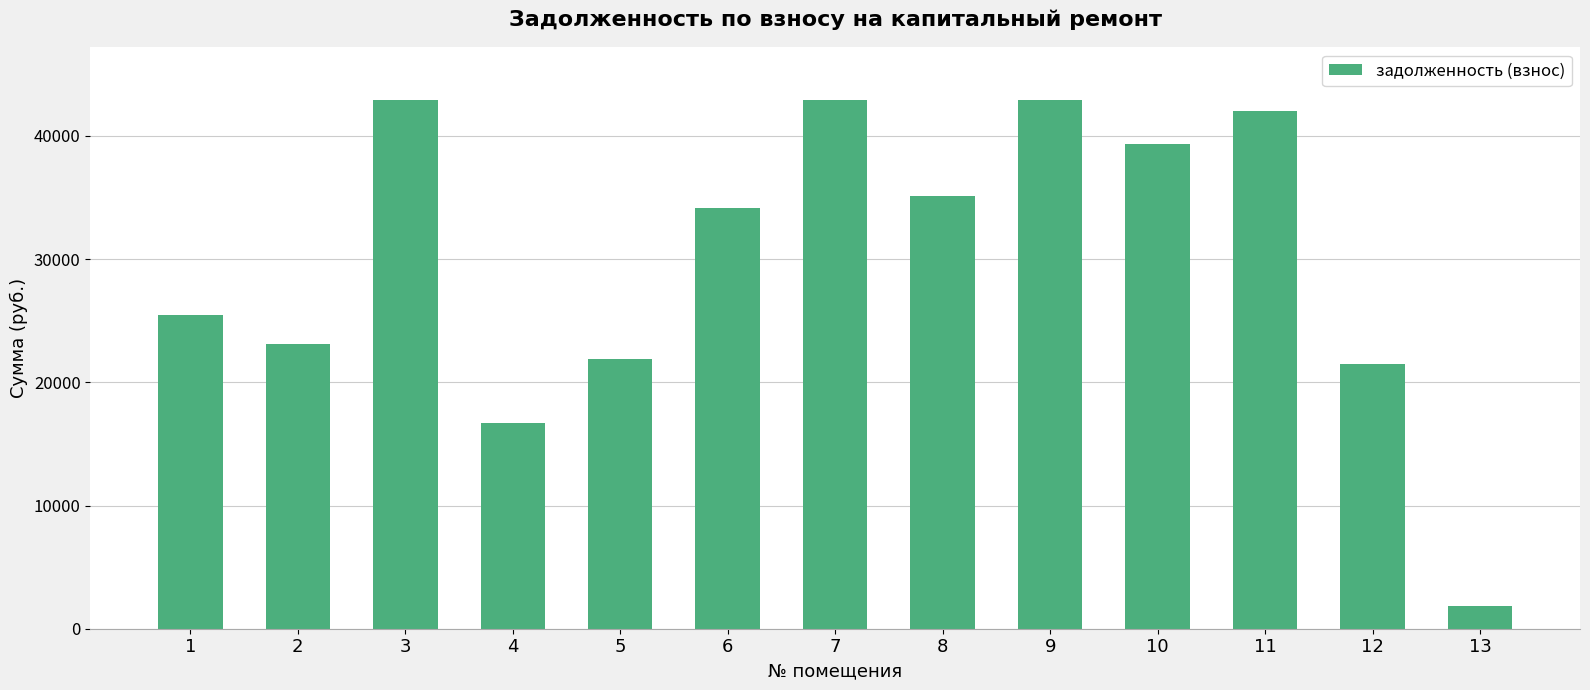

What is the difference between the second highest and minimum values?

41092.3